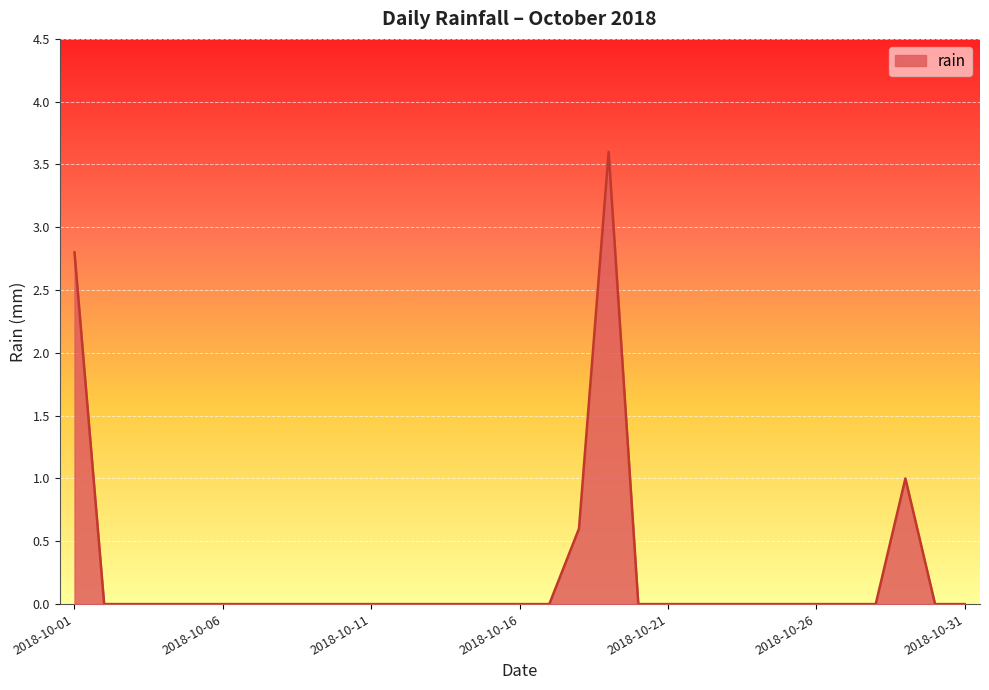

Reading left to right, extract all data points from this chart.

2.8	0.0	0.0	0.0	0.0	0.0	0.0	0.0	0.0	0.0	0.0	0.0	0.0	0.0	0.0	0.0	0.0	0.6	3.6	0.0	0.0	0.0	0.0	0.0	0.0	0.0	0.0	0.0	1.0	0.0	0.0